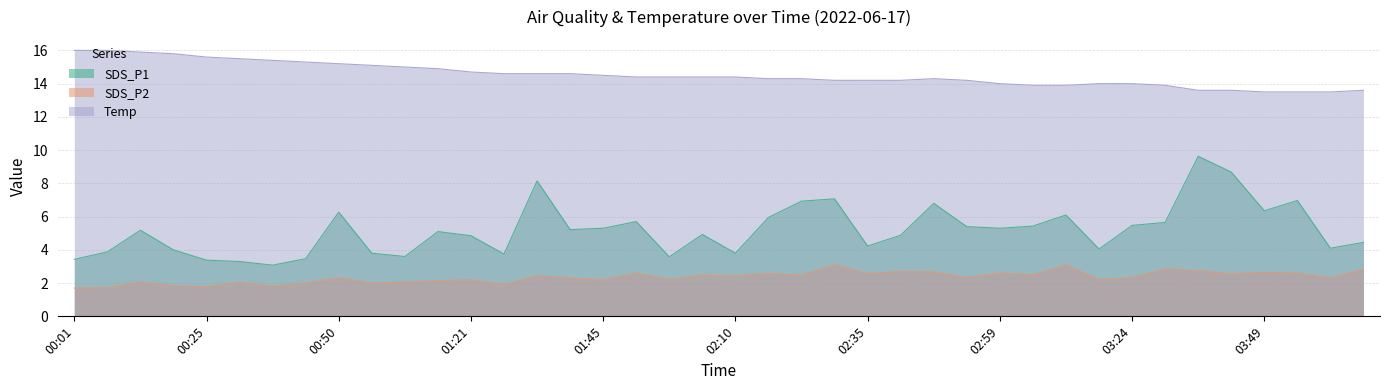

Is it true that SDS_P1 equals 7.5 at 01:21?

False